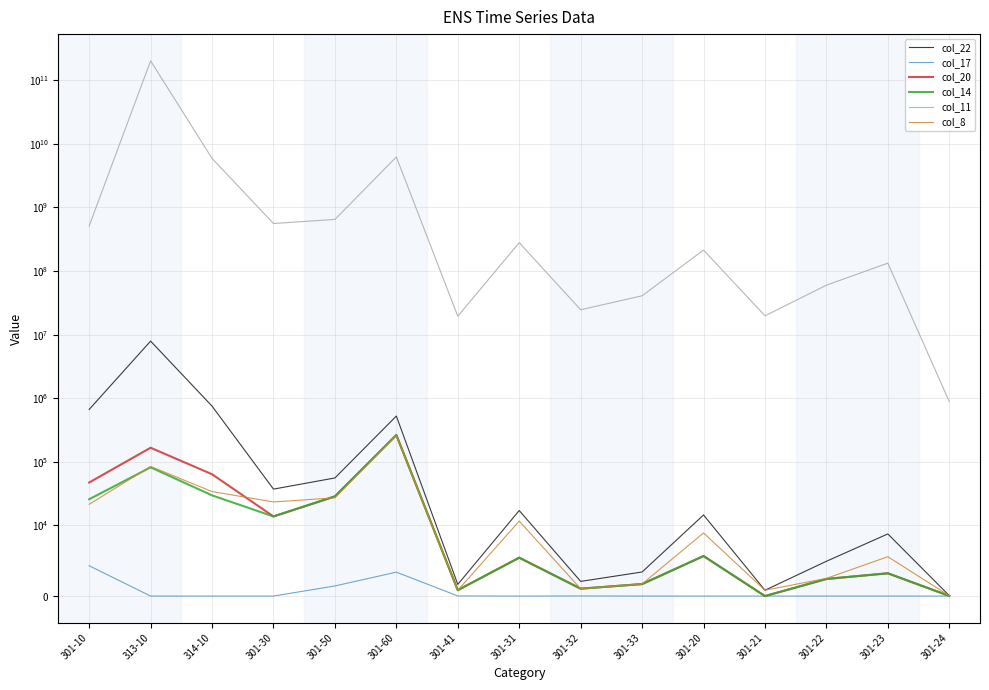

At how many categories does at least one series exceed 171323928141?

1